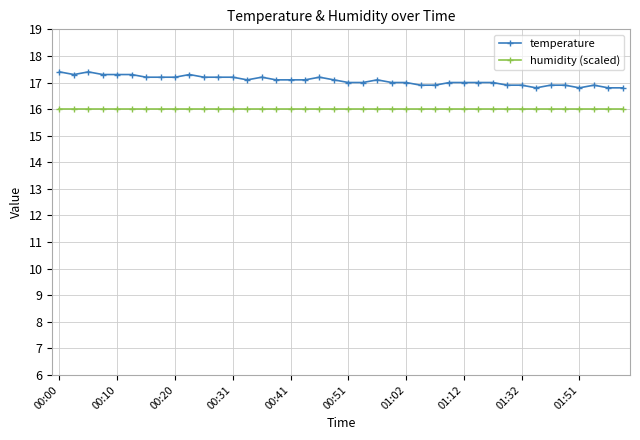

What is the maximum value for temperature?

17.4